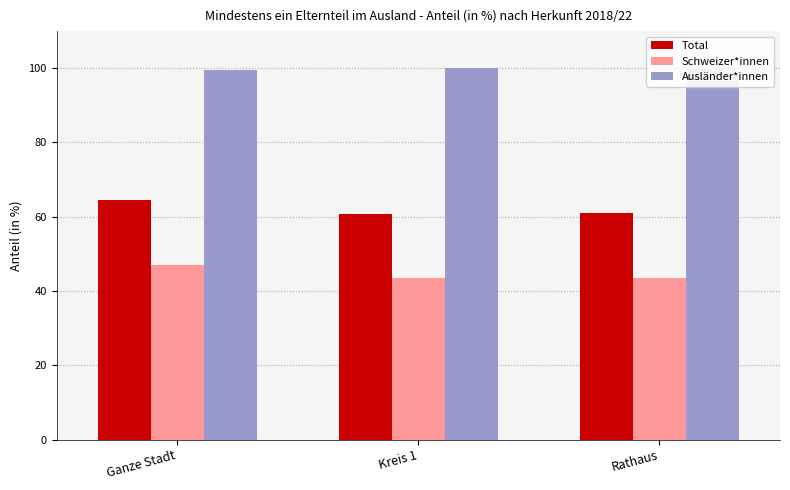

What value does the Total series have at Ganze Stadt?

64.5